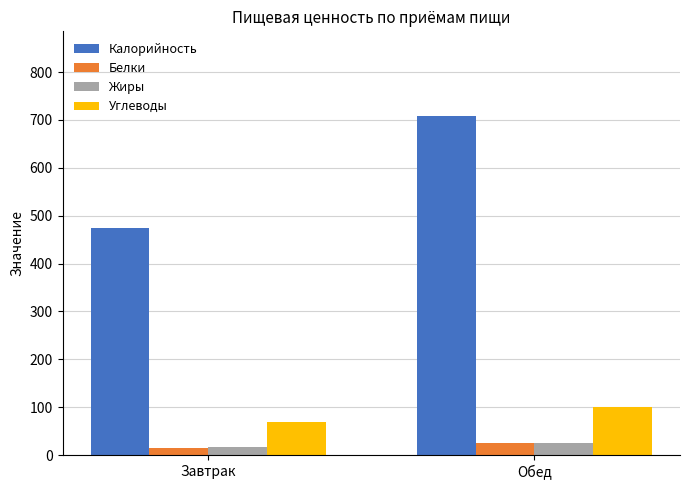

At which category does the chart reach its minimum across all series?

Завтрак